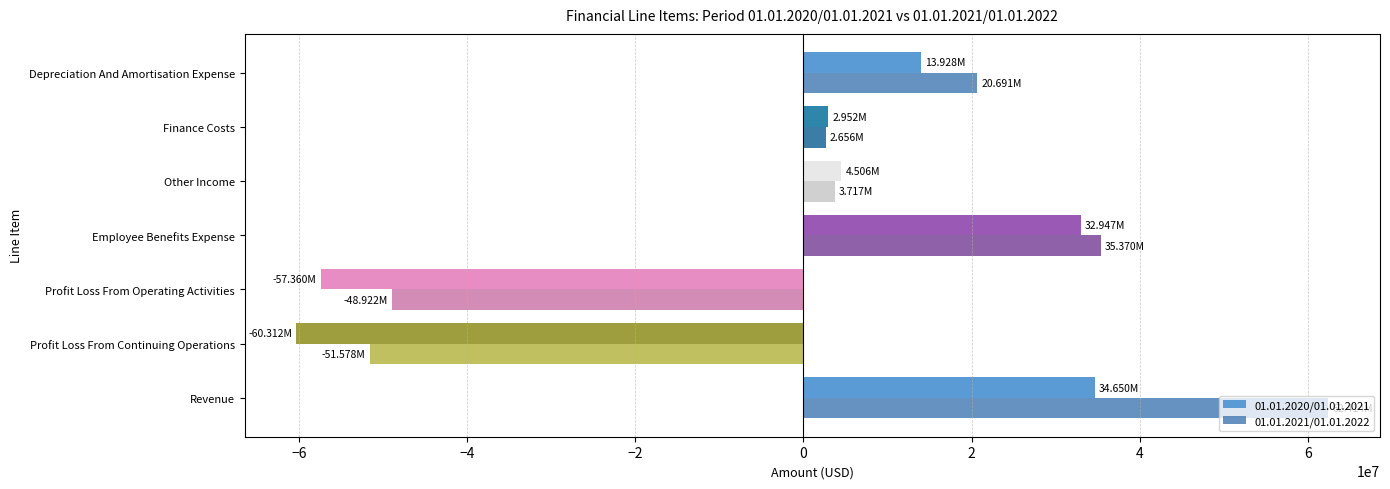

At which category is the sum across all series the highest?

Revenue